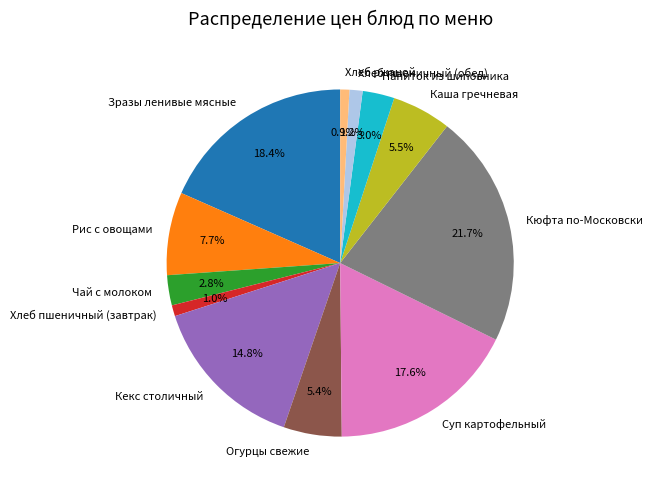

What portion of the pie excludes Хлеб ржаной?

99.1%